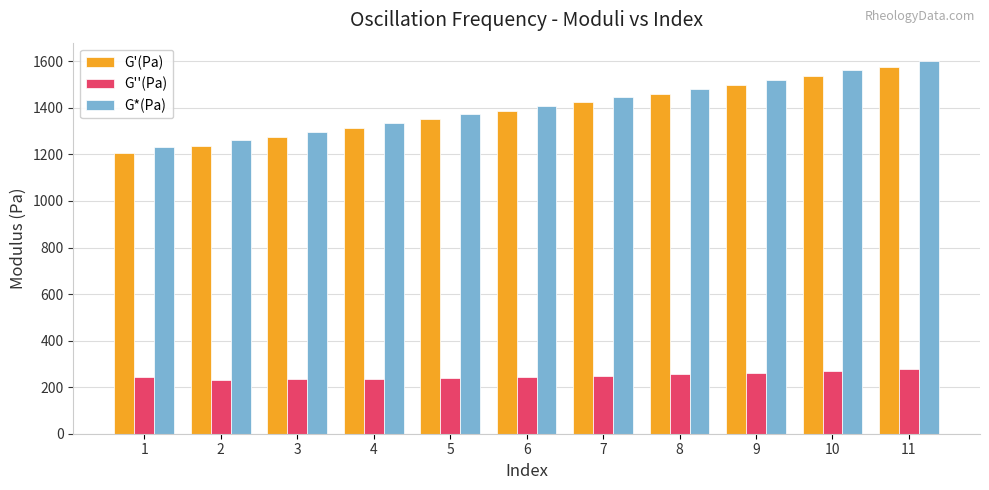

Where does the G''(Pa) series first go above 244?

6